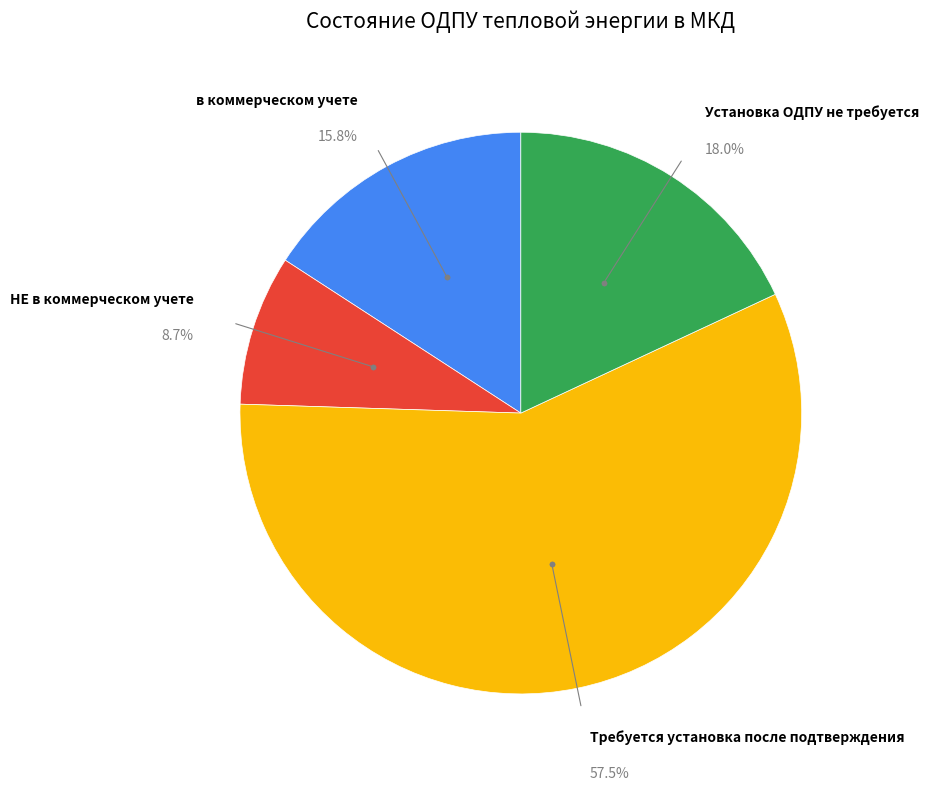

Does any single category account for the majority?

Yes